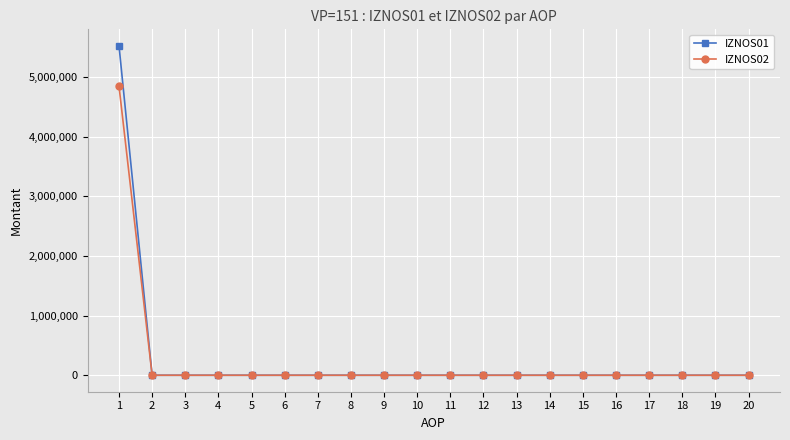

At how many categories does at least one series exceed 678604?

1